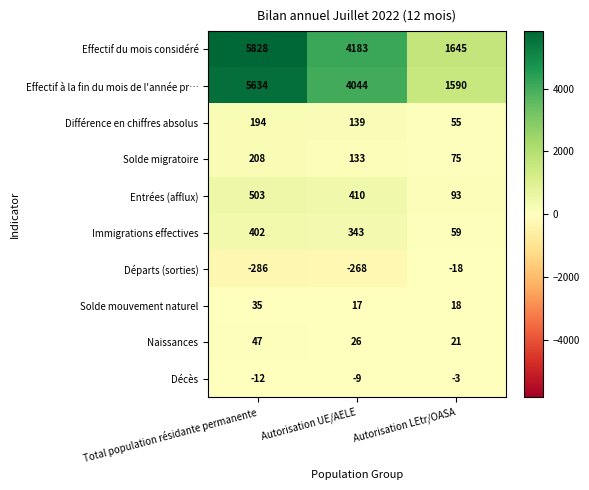

What is the average value of the Entrées (afflux) series?

335